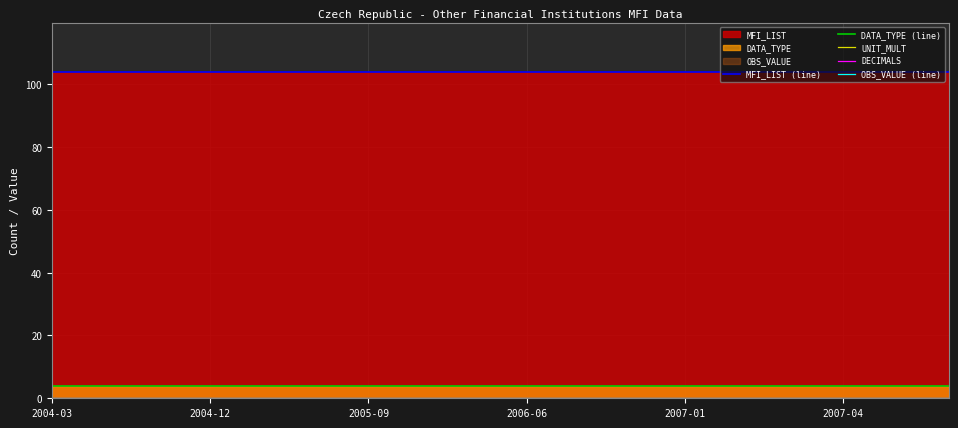

What is the minimum value for DATA_TYPE (line)?

4